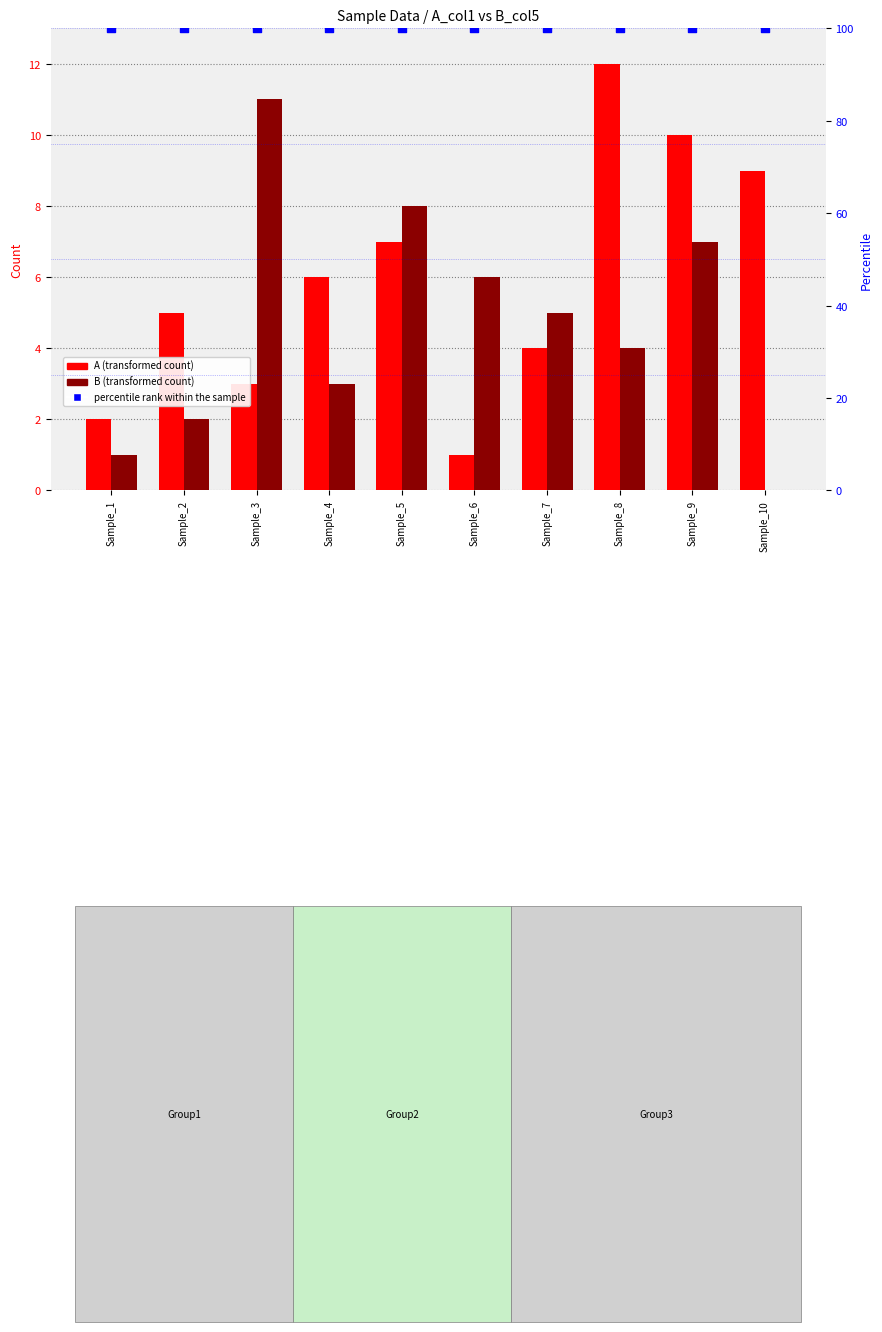

What is the total value across all series at Sample_9?

117